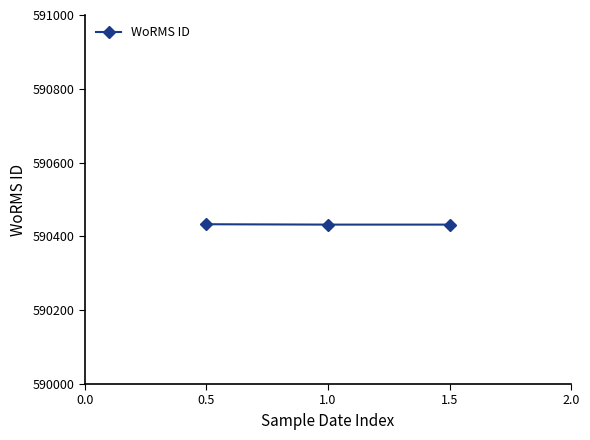

What is the average value?

590432